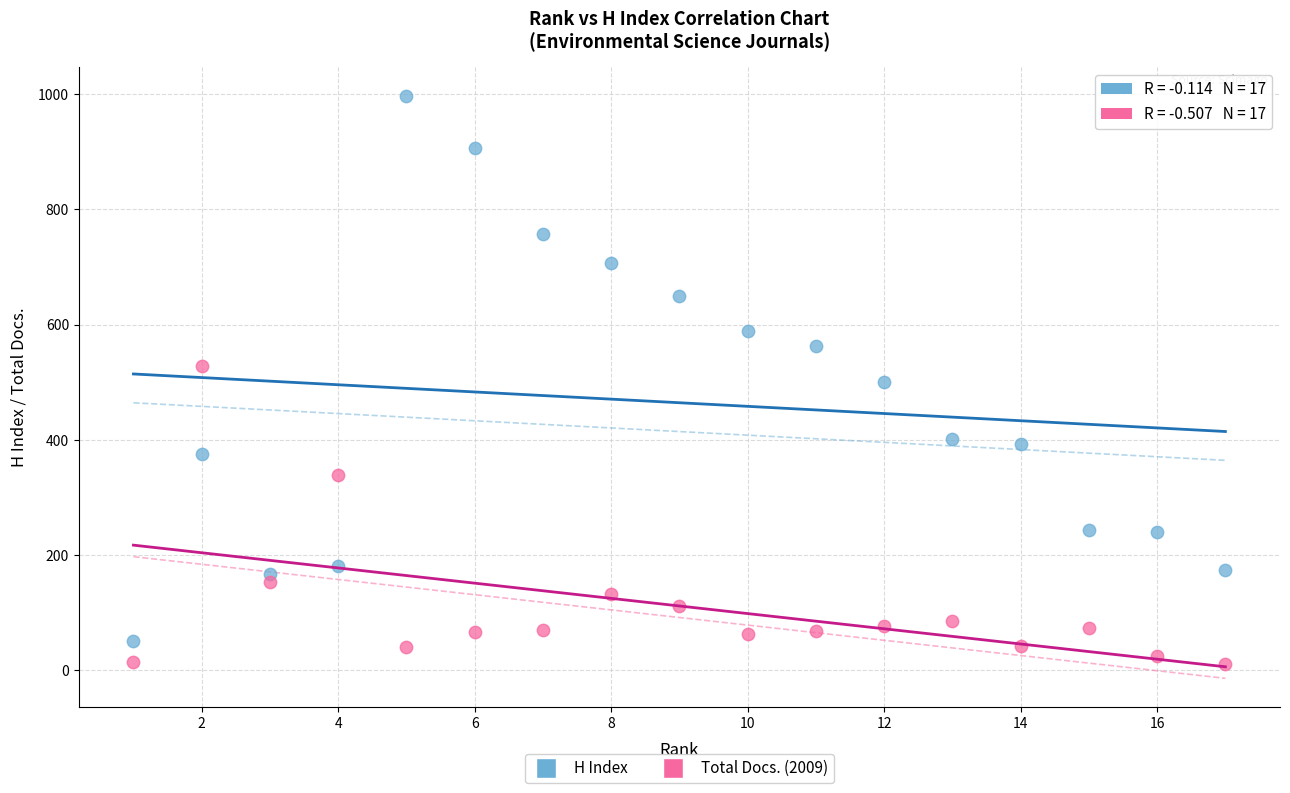

Across all data points, what is the range of X values (max minus min)?

16